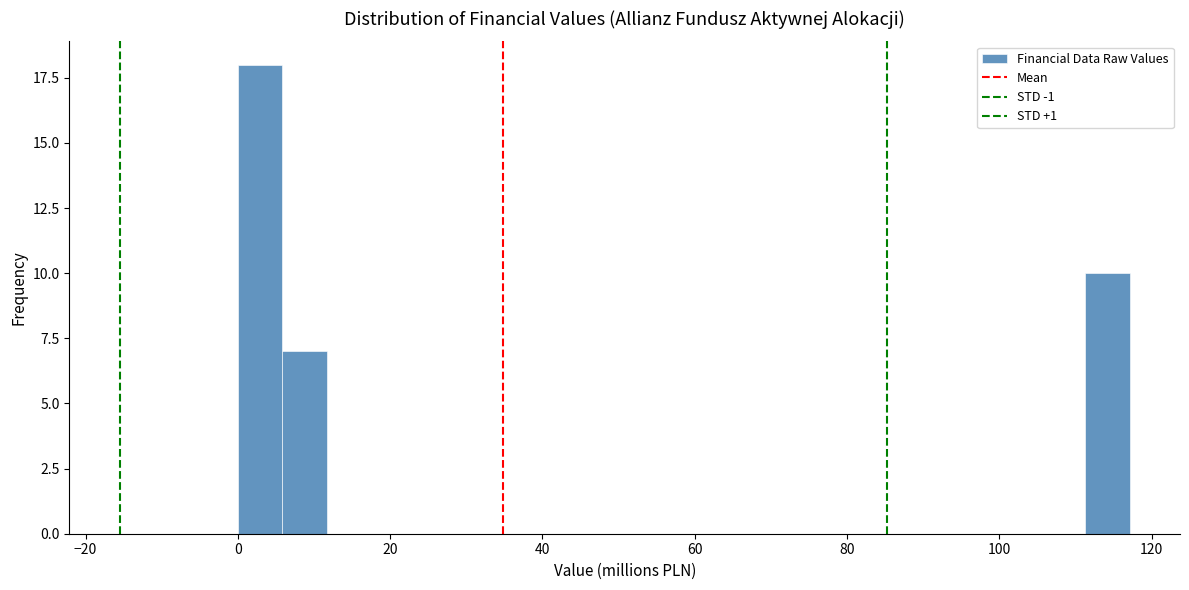

Read against the x-axis, roughly where is the centre of the tallest bar?

2